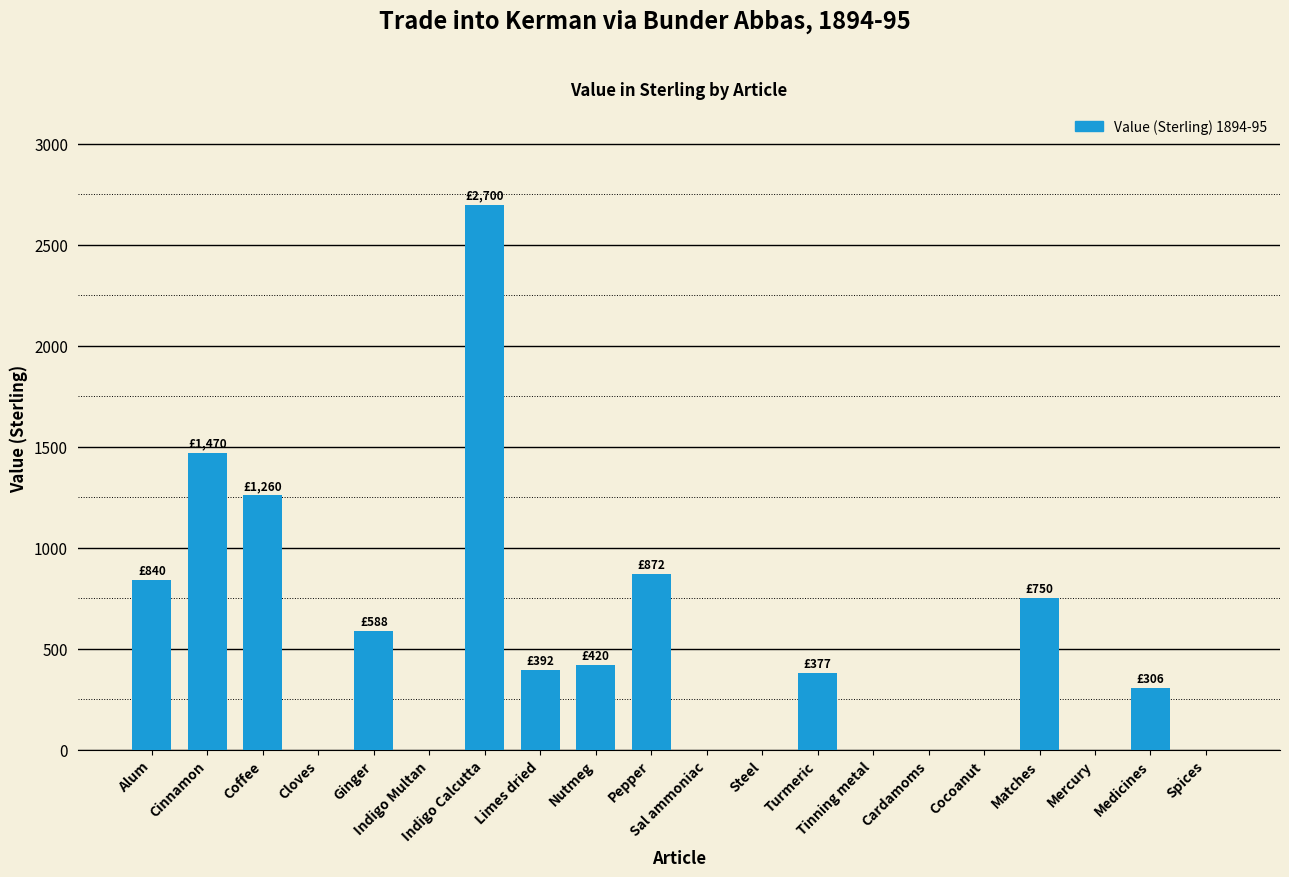

What is the maximum value shown in the chart?

2700